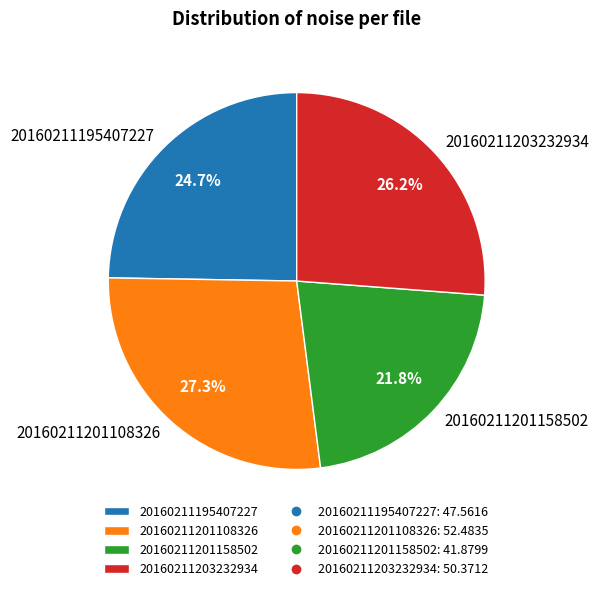

How many segments does this pie chart have?

4